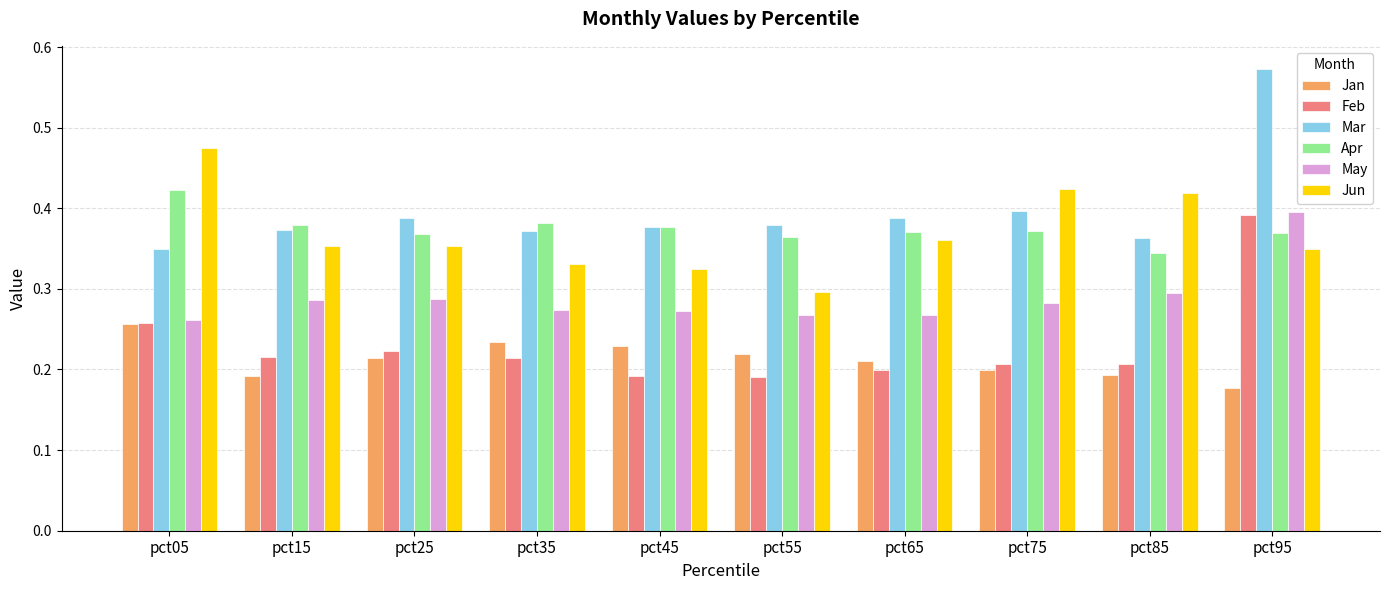

Count the number of data series in this chart.

6